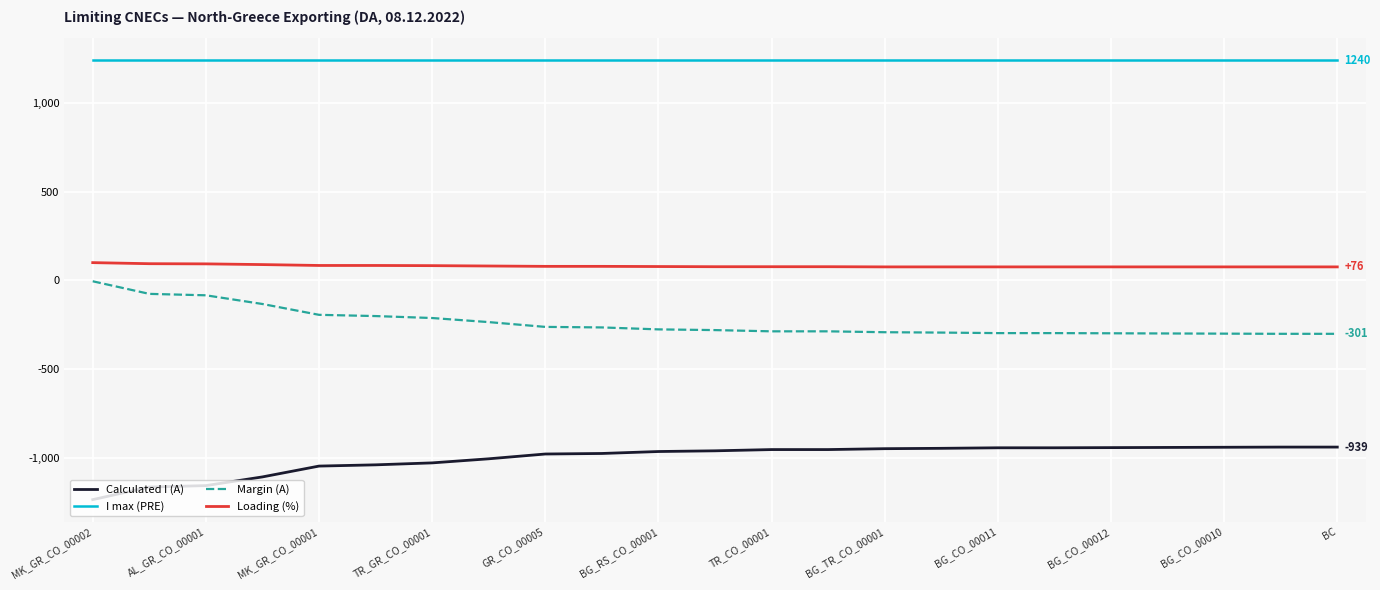

How many distinct data groups are displayed?

4